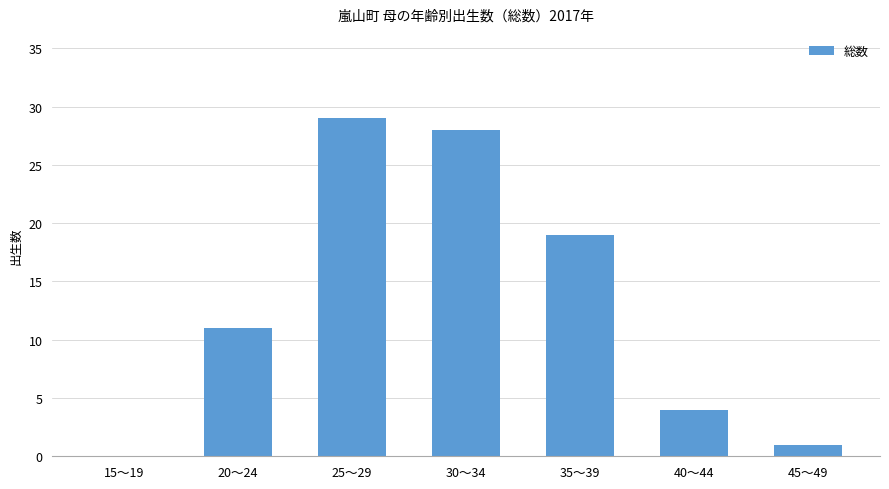

What is the change in value from 15～19 to 20～24?

+11